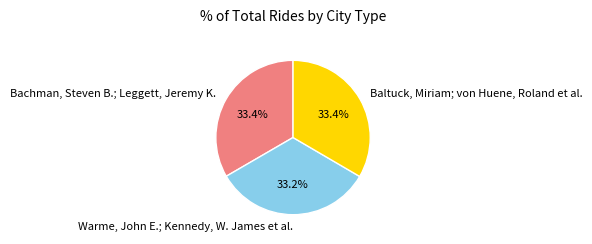

What is the total percentage of Warme, John E.; Kennedy, W. James et al. and Baltuck, Miriam; von Huene, Roland et al.?

66.6%